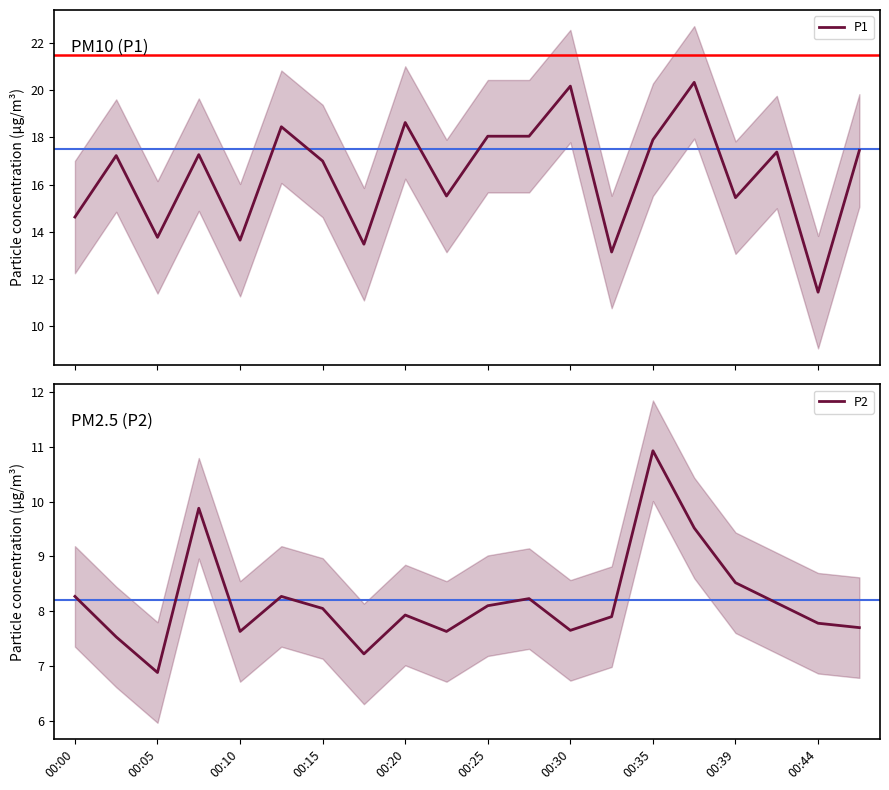

True or false: P2 has a value of 7.7 at 00:30.

True